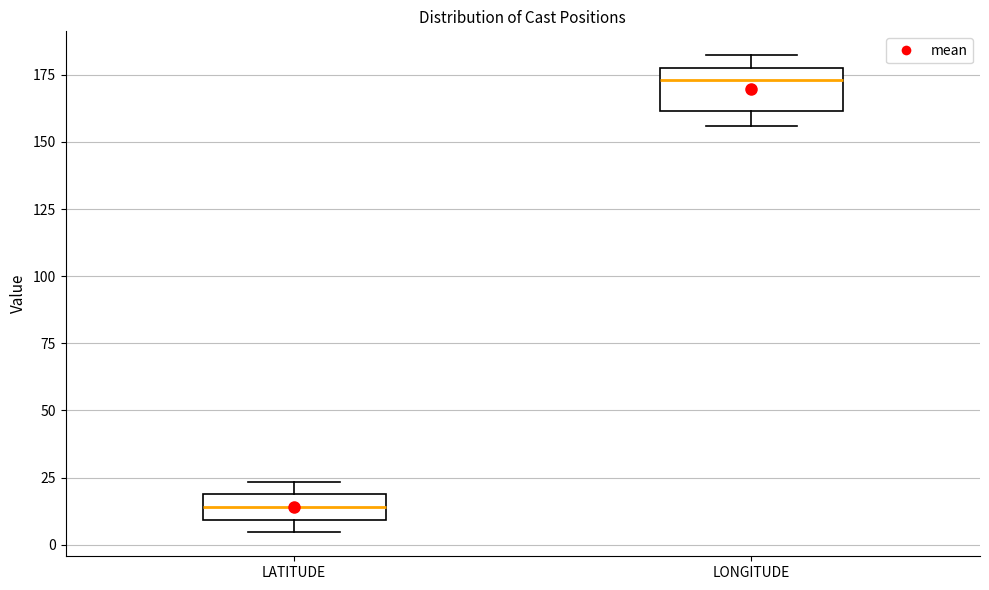

Reading left to right, transcribe this box plot: for each box, give where its median line is, the range the box spans, and where its two whiskers end, as read against the y-axis. The values are not printed on the chart, so give them approximately, as read against the axis.

LATITUDE: median 15, box 10 to 20, whiskers 5 to 25
LONGITUDE: median 175, box 160 to 180, whiskers 155 to 180 (just above the box's upper edge)